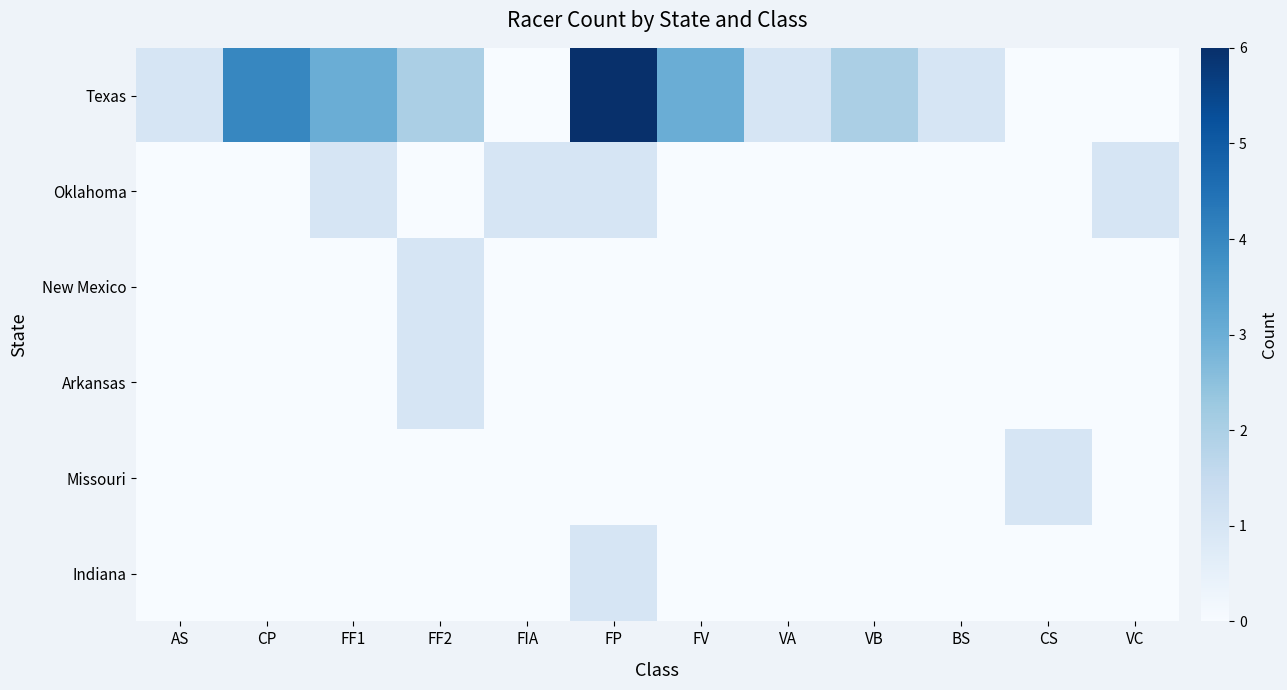

Which series has the widest spread of values?

Texas